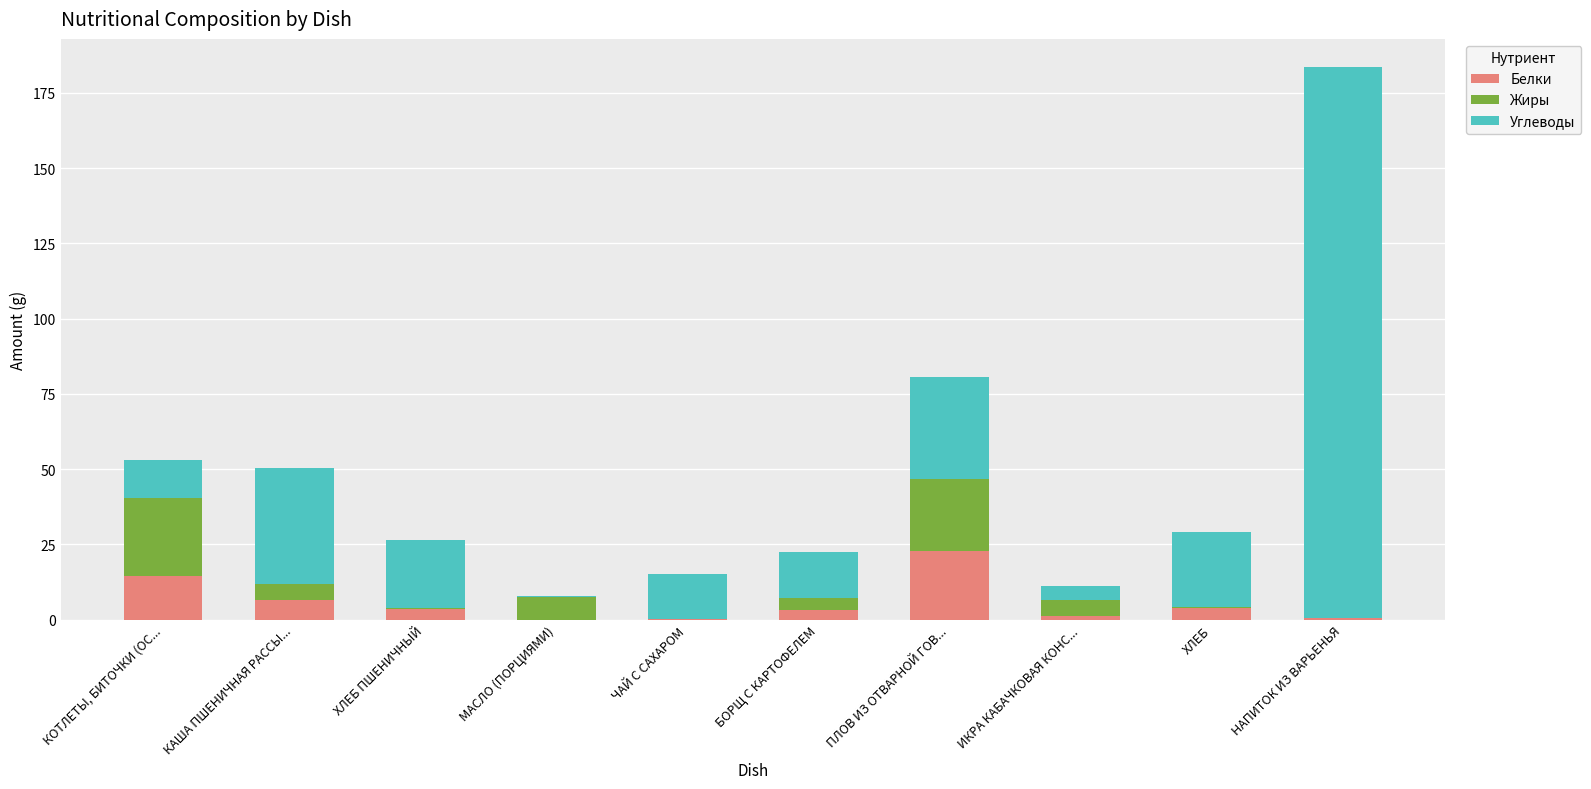

Read the Белки value at КАША ПШЕНИЧНАЯ РАССЫ....

6.6